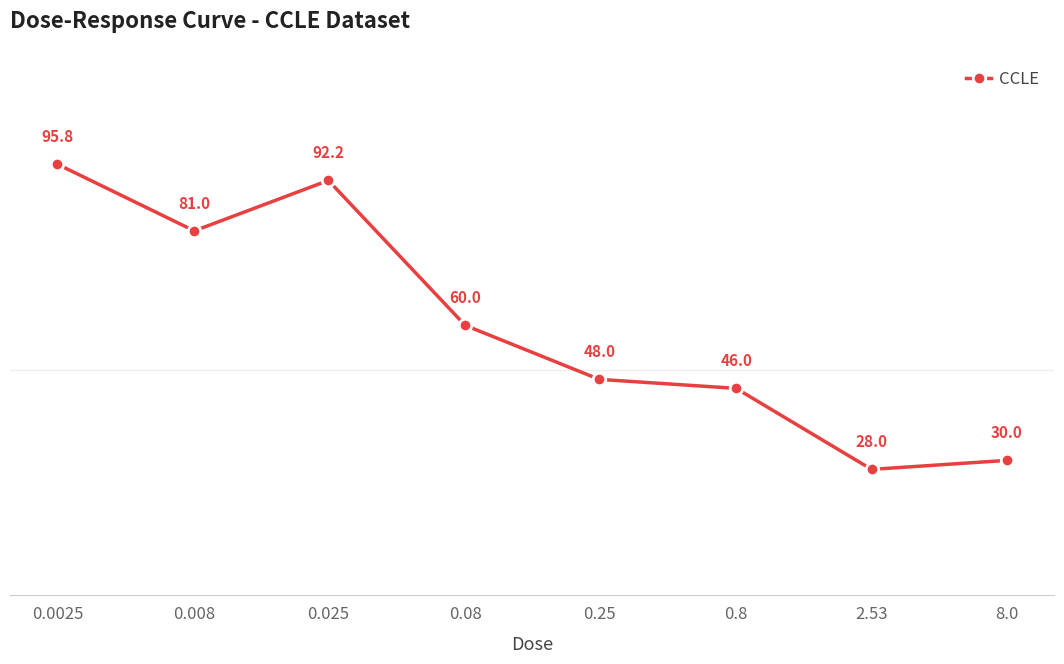

What is the value of the 7th point from the left?

28.0